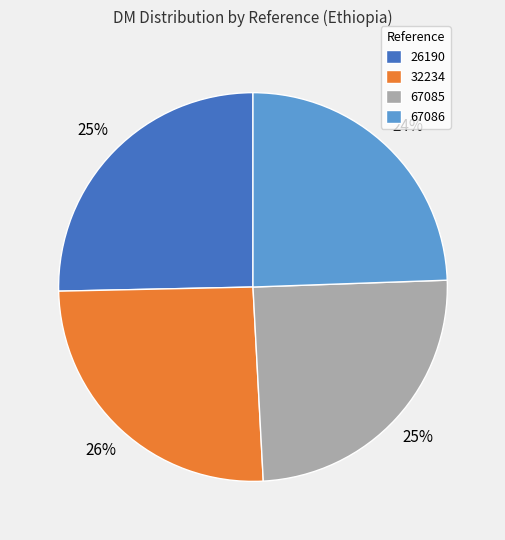

To the nearest percent, what percentage of the pie is 67085?

25%